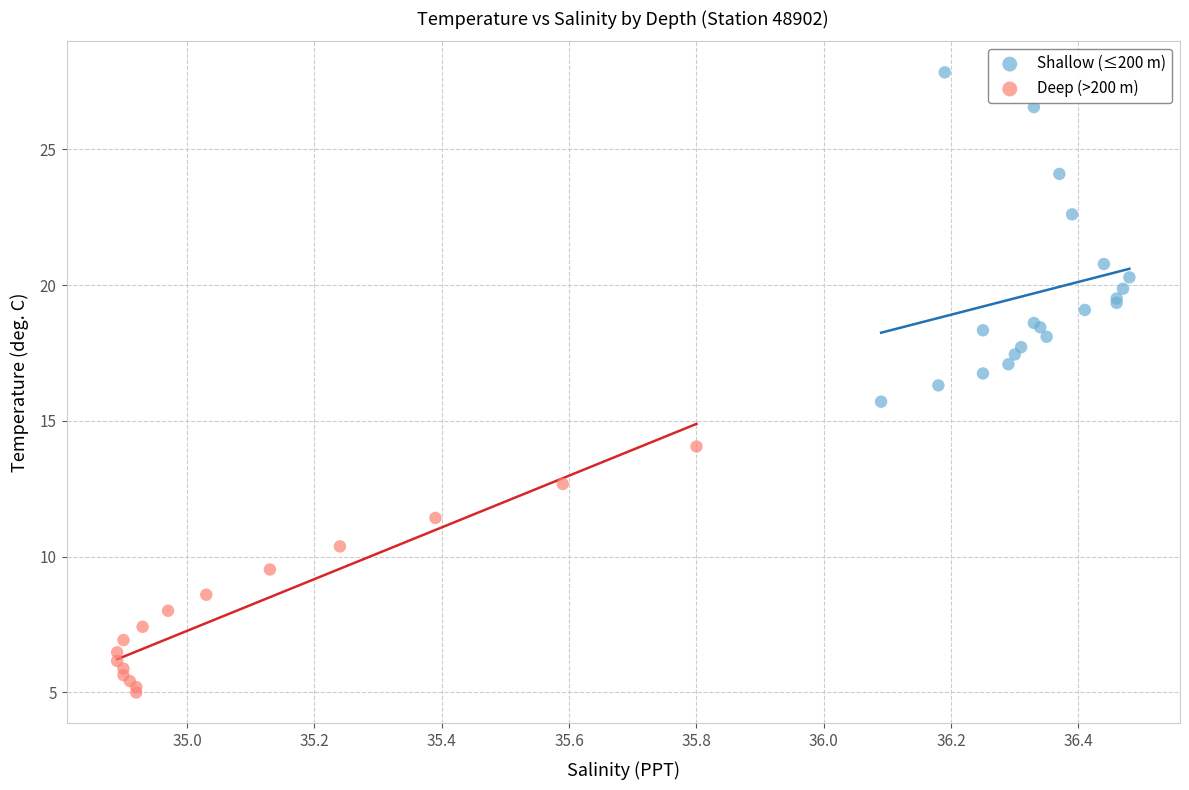

What are all the series names shown in the legend?

Shallow (≤200 m), Deep (>200 m)